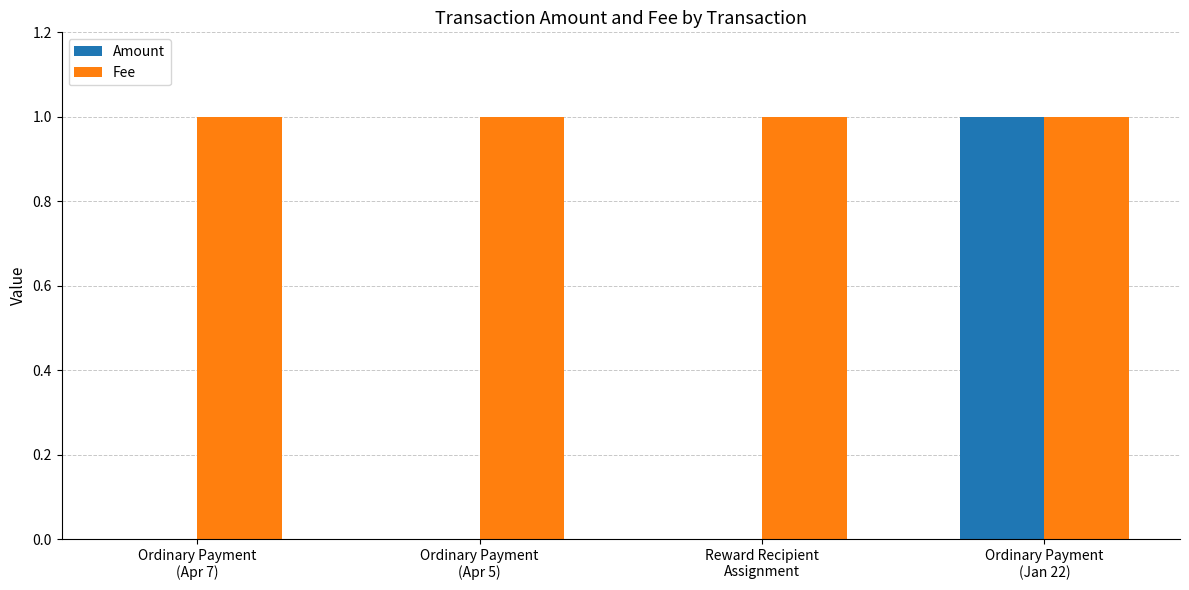

What is the sum of all Fee values?

4.0